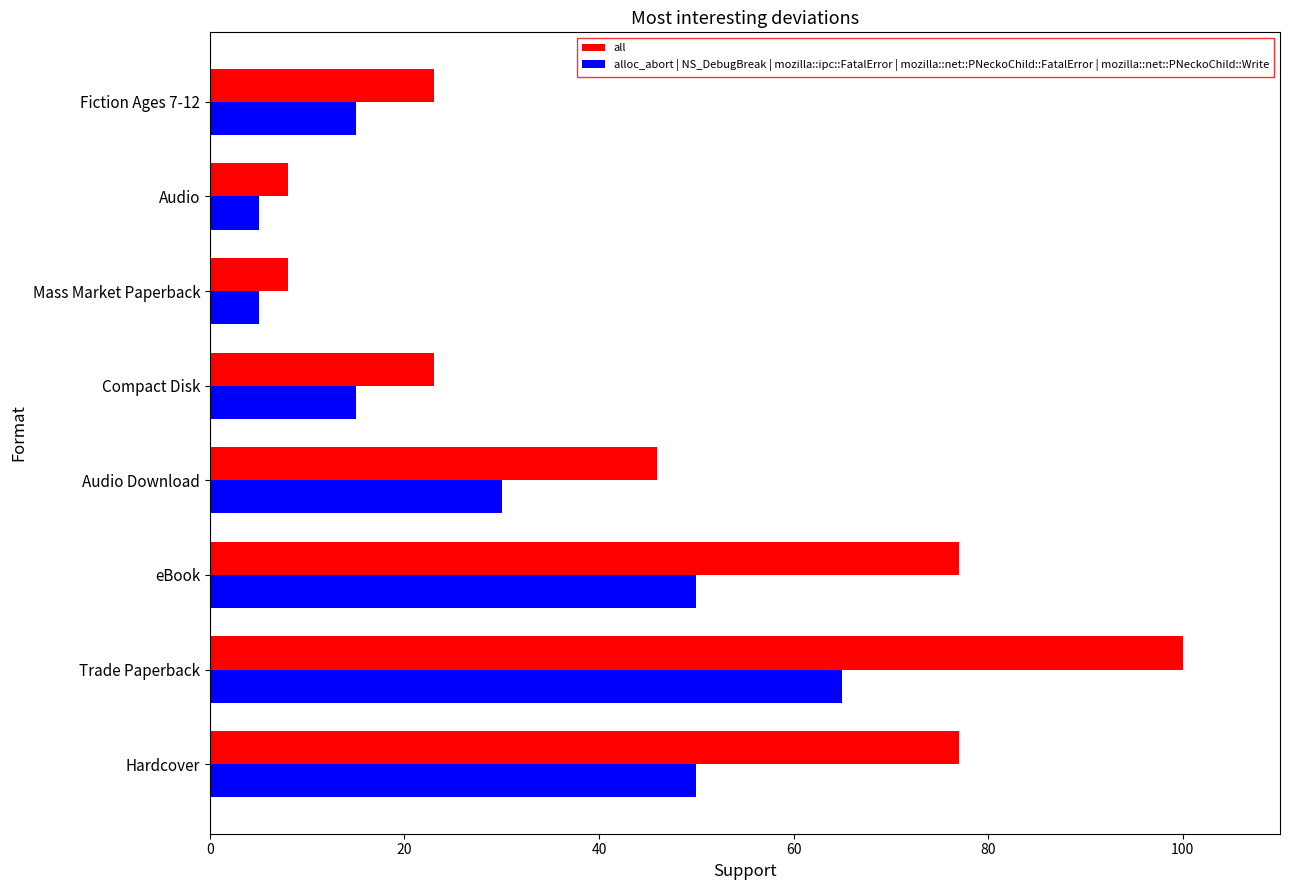

How many values in the all series are below 46?

4